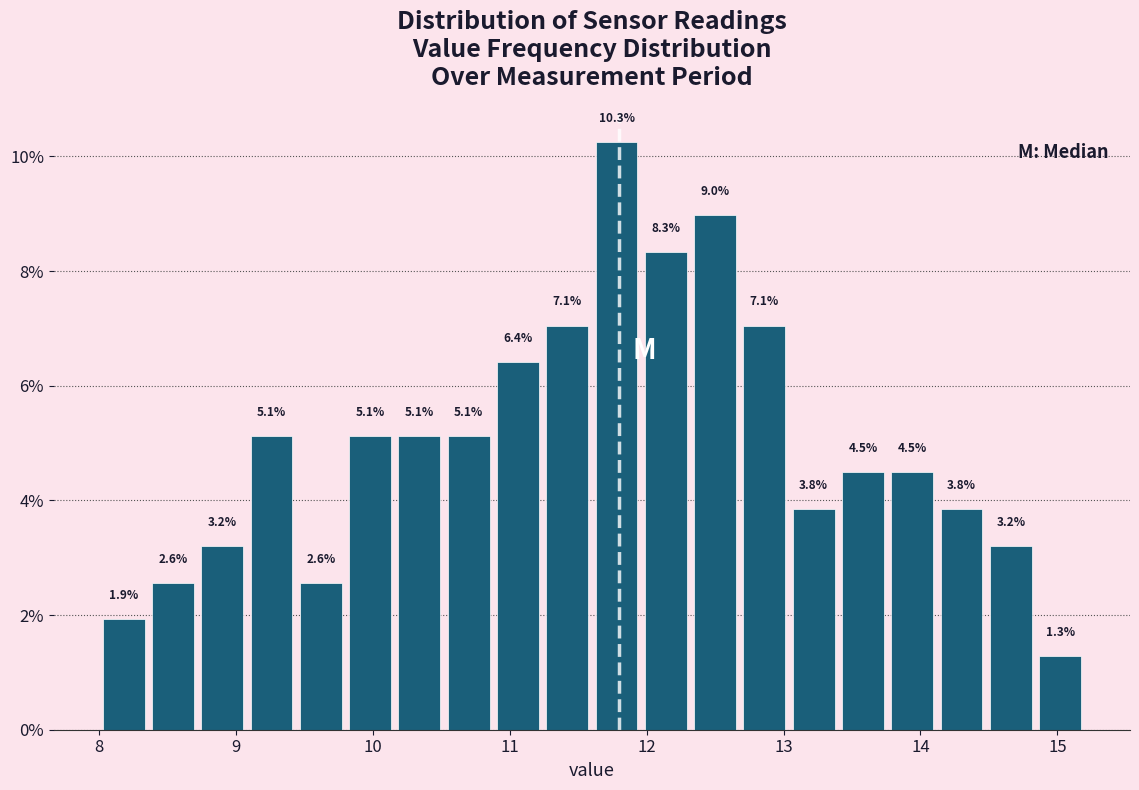

Read against the x-axis, roughly where is the centre of the tallest bar?

11.8